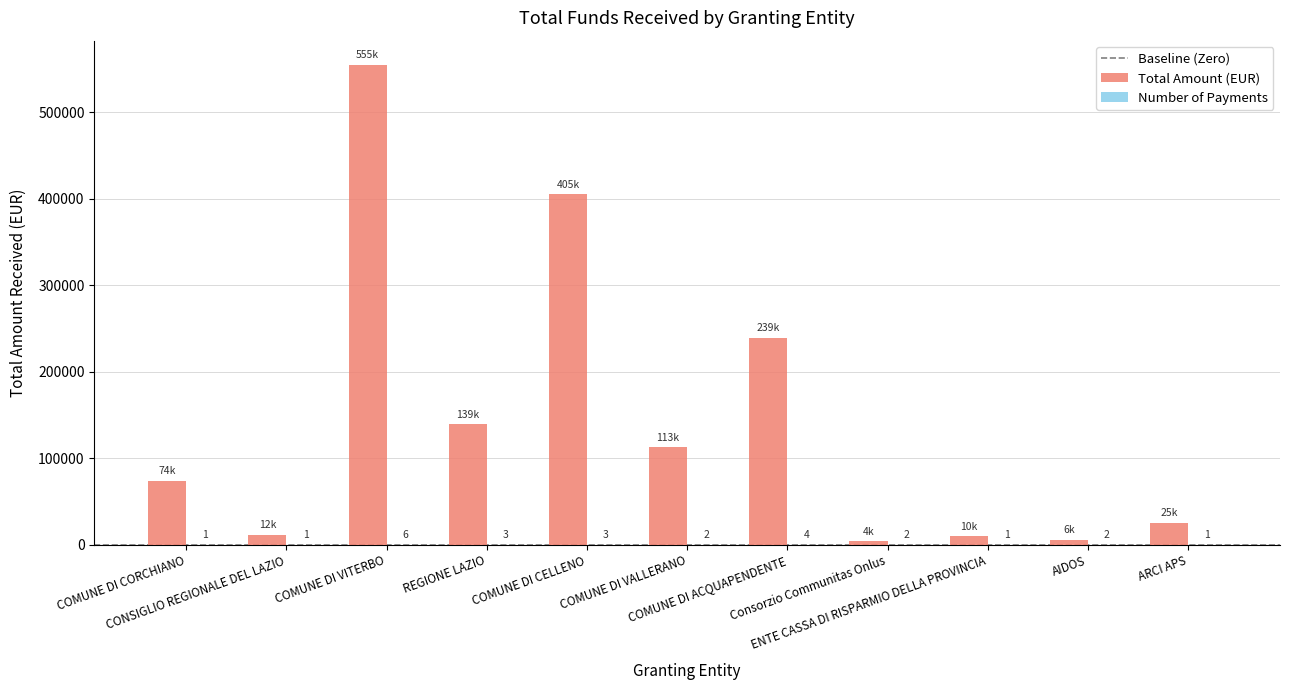

Which series has the largest total across all categories?

Total Amount (EUR)